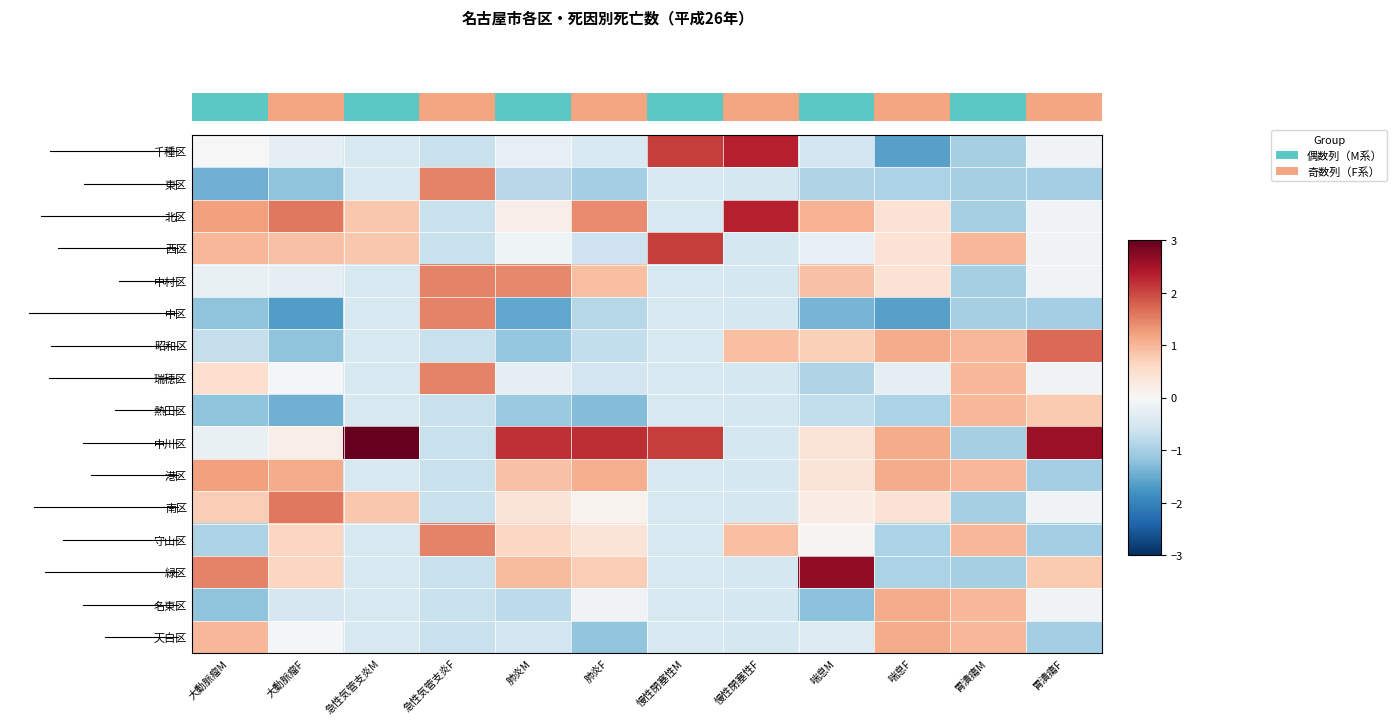

Which has a higher value, 喘息M or 急性気管支炎M?

急性気管支炎M